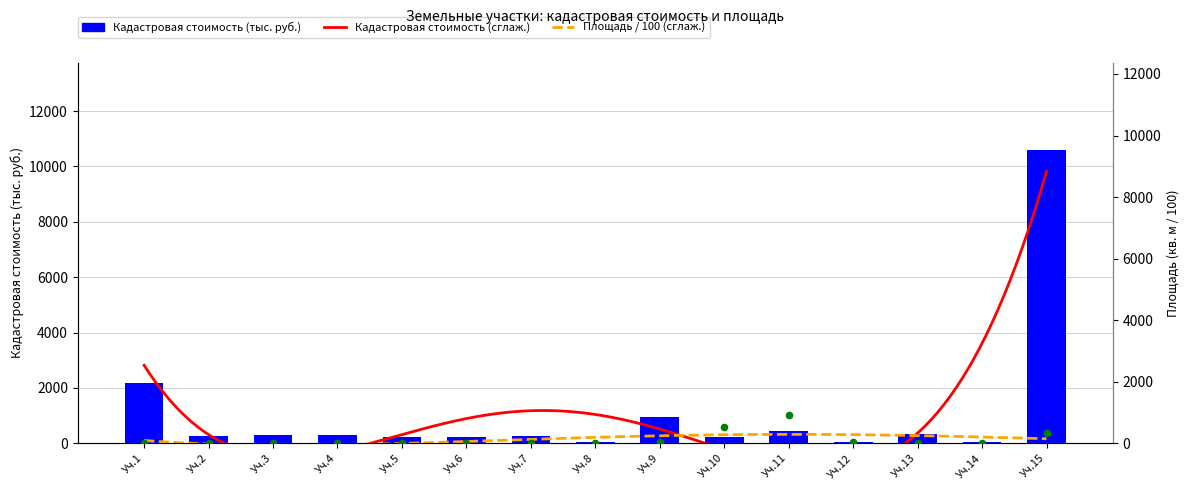

Which series reaches the maximum Y coordinate?

Кадастровая стоимость (тыс. руб.)